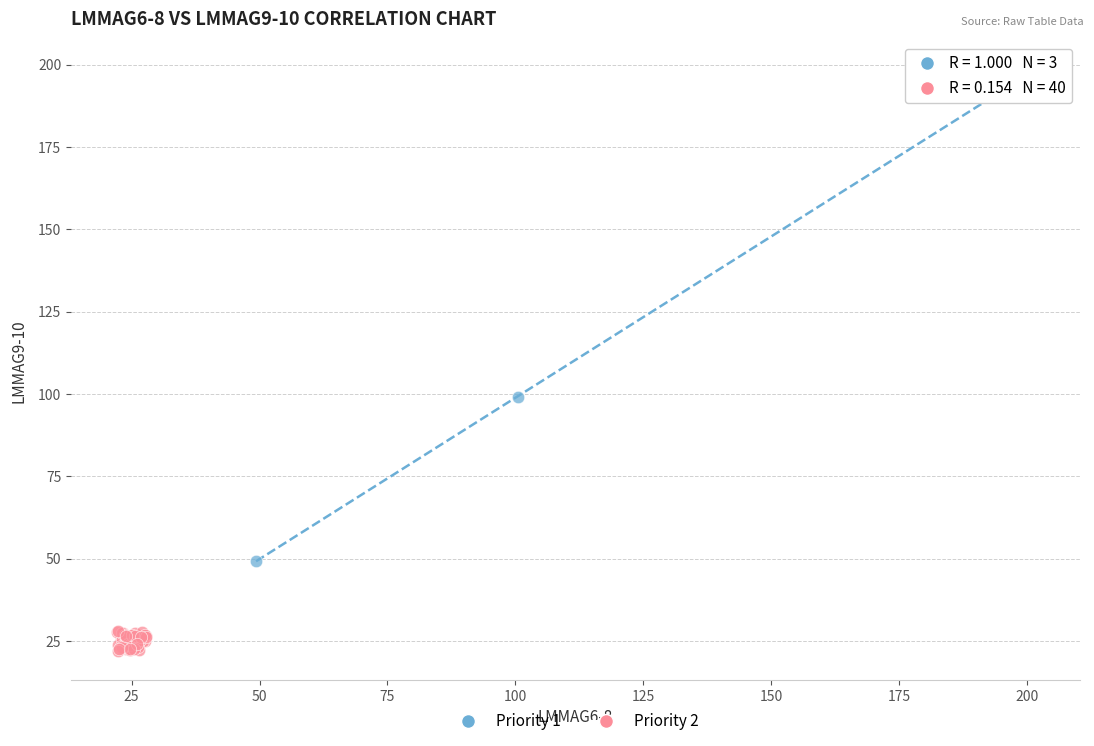

Which series contains the lowest Y value?

Priority 2